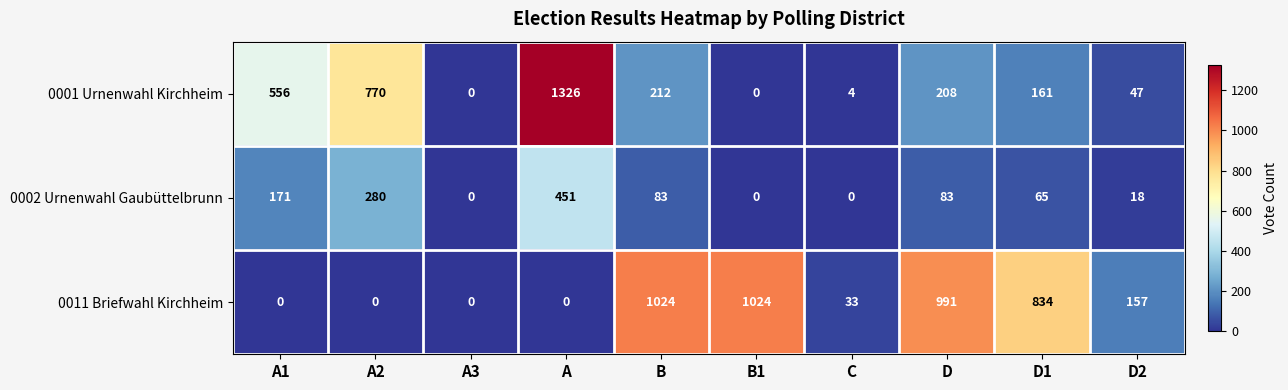

How many data points in 0001 Urnenwahl Kirchheim are less than 208?

5